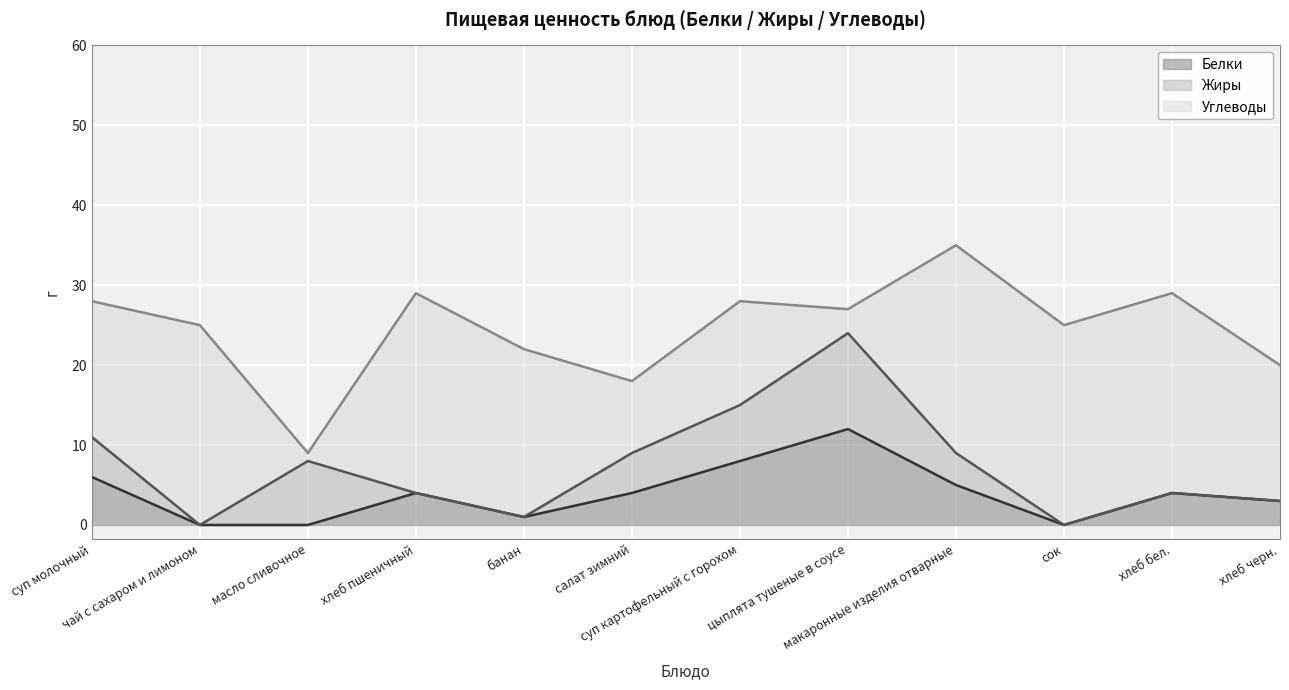

Reading left to right, transcribe all the data shown in this chart.

Белки: суп молочный=6	чай с сахаром и лимоном=0	масло сливочное=0	хлеб пшеничный=4	банан=1	салат зимний=4	суп картофельный с горохом=8	цыплята тушеные в соусе=12	макаронные изделия отварные=5	сок=0	хлеб бел.=4	хлеб черн.=3
Жиры: суп молочный=5	чай с сахаром и лимоном=0	масло сливочное=8	хлеб пшеничный=0	банан=0	салат зимний=5	суп картофельный с горохом=7	цыплята тушеные в соусе=12	макаронные изделия отварные=4	сок=0	хлеб бел.=0	хлеб черн.=0
Углеводы: суп молочный=17	чай с сахаром и лимоном=25	масло сливочное=1	хлеб пшеничный=25	банан=21	салат зимний=9	суп картофельный с горохом=13	цыплята тушеные в соусе=3	макаронные изделия отварные=26	сок=25	хлеб бел.=25	хлеб черн.=17